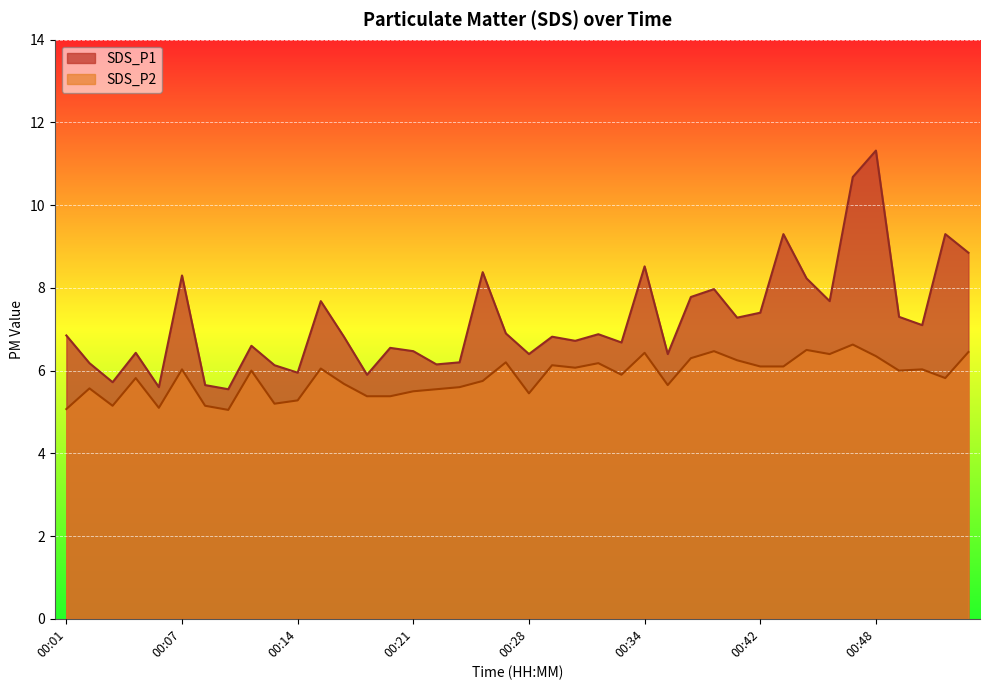

What value does the SDS_P2 series have at 00:24?

5.6